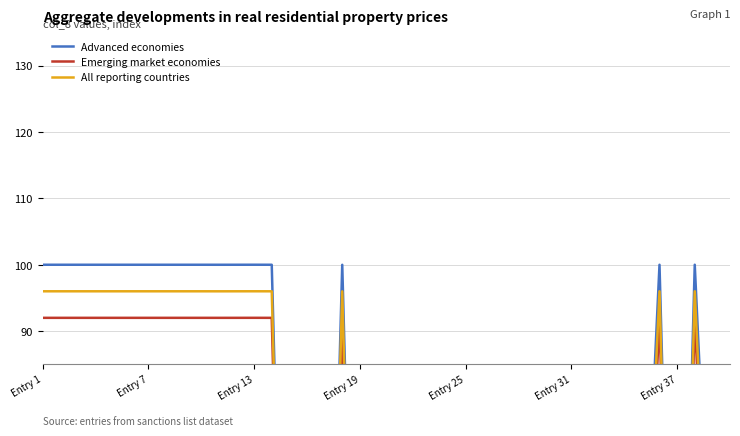

How many values in Emerging market economies are below zero?

14